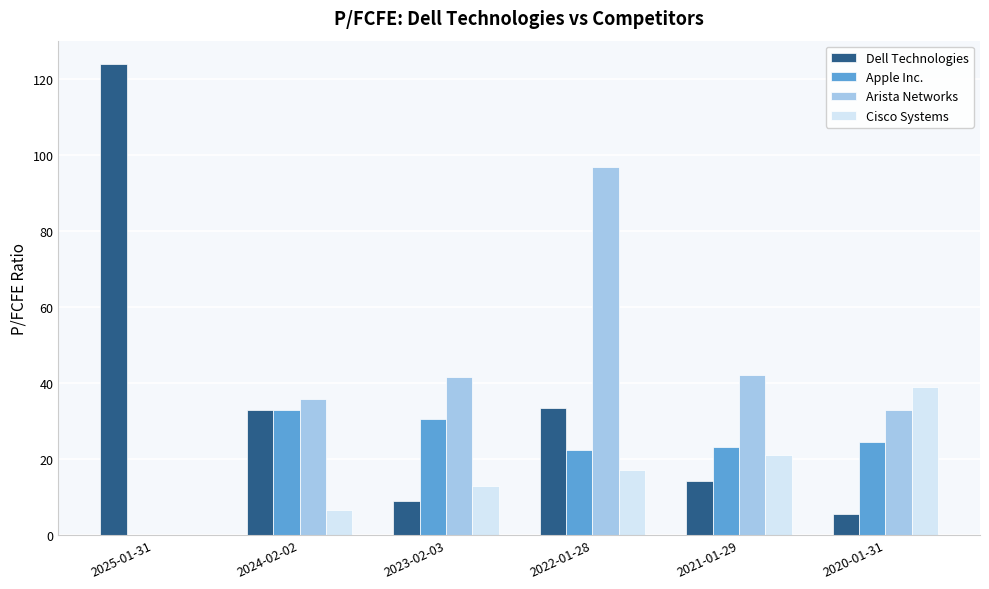

Where is Dell Technologies nearest to the value 64?

2022-01-28